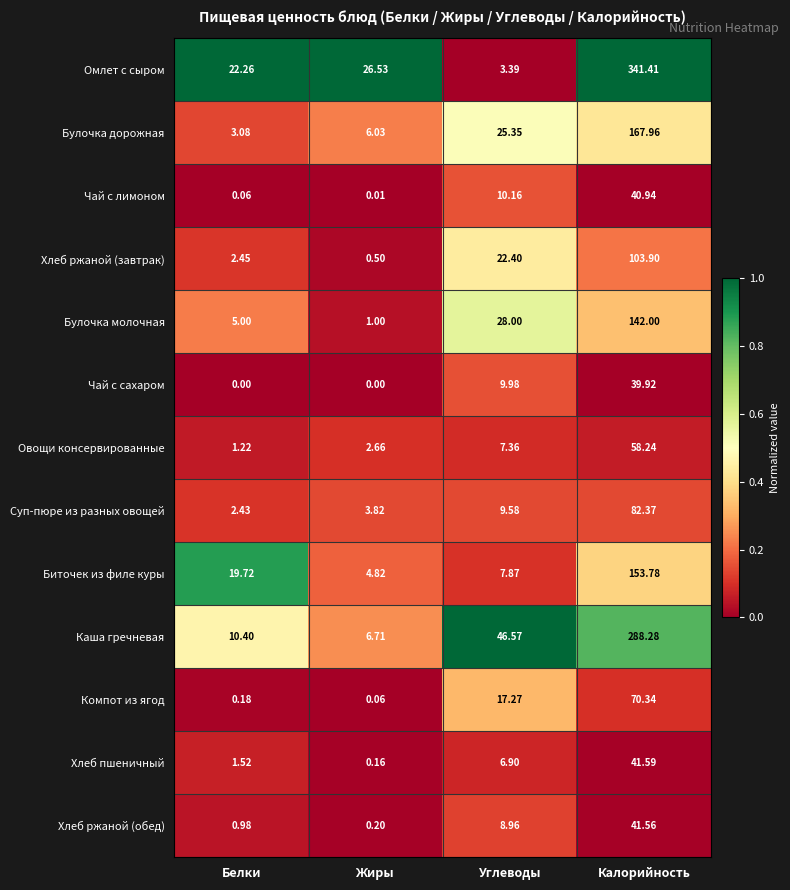

Which series has the largest range (max minus min)?

Омлет с сыром